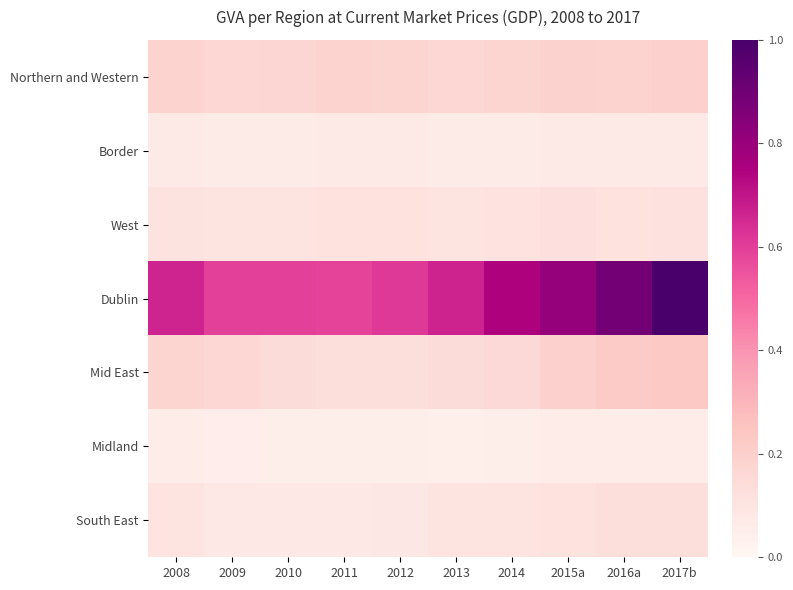

Reading right to left, what are all the values shown in this chart?

Northern and Western: 2017b=0.2	2016a=0.2	2015a=0.2	2014=0.2	2013=0.2	2012=0.2	2011=0.2	2010=0.2	2009=0.2	2008=0.2
Border: 2017b=0.1	2016a=0.1	2015a=0.1	2014=0.1	2013=0.1	2012=0.1	2011=0.1	2010=0.1	2009=0.1	2008=0.1
West: 2017b=0.1	2016a=0.1	2015a=0.1	2014=0.1	2013=0.1	2012=0.1	2011=0.1	2010=0.1	2009=0.1	2008=0.1
Dublin: 2017b=1.0	2016a=0.9	2015a=0.8	2014=0.7	2013=0.7	2012=0.6	2011=0.6	2010=0.6	2009=0.6	2008=0.7
Mid East: 2017b=0.2	2016a=0.2	2015a=0.2	2014=0.2	2013=0.1	2012=0.1	2011=0.1	2010=0.1	2009=0.2	2008=0.2
Midland: 2017b=0.1	2016a=0.1	2015a=0.1	2014=0.0	2013=0.0	2012=0.0	2011=0.0	2010=0.0	2009=0.1	2008=0.1
South East: 2017b=0.1	2016a=0.1	2015a=0.1	2014=0.1	2013=0.1	2012=0.1	2011=0.1	2010=0.1	2009=0.1	2008=0.1